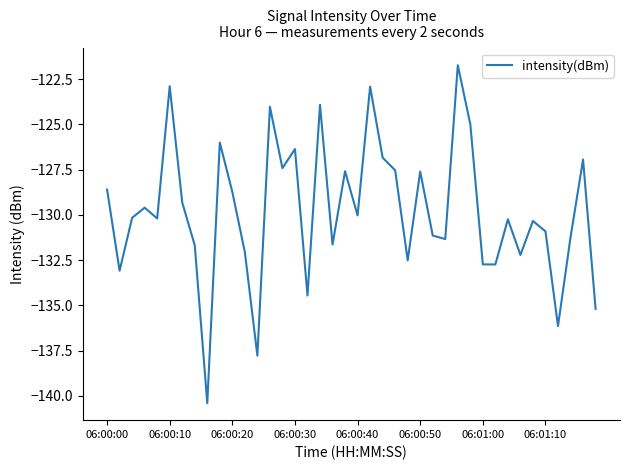

What is the difference between the maximum and minimum values?

18.7